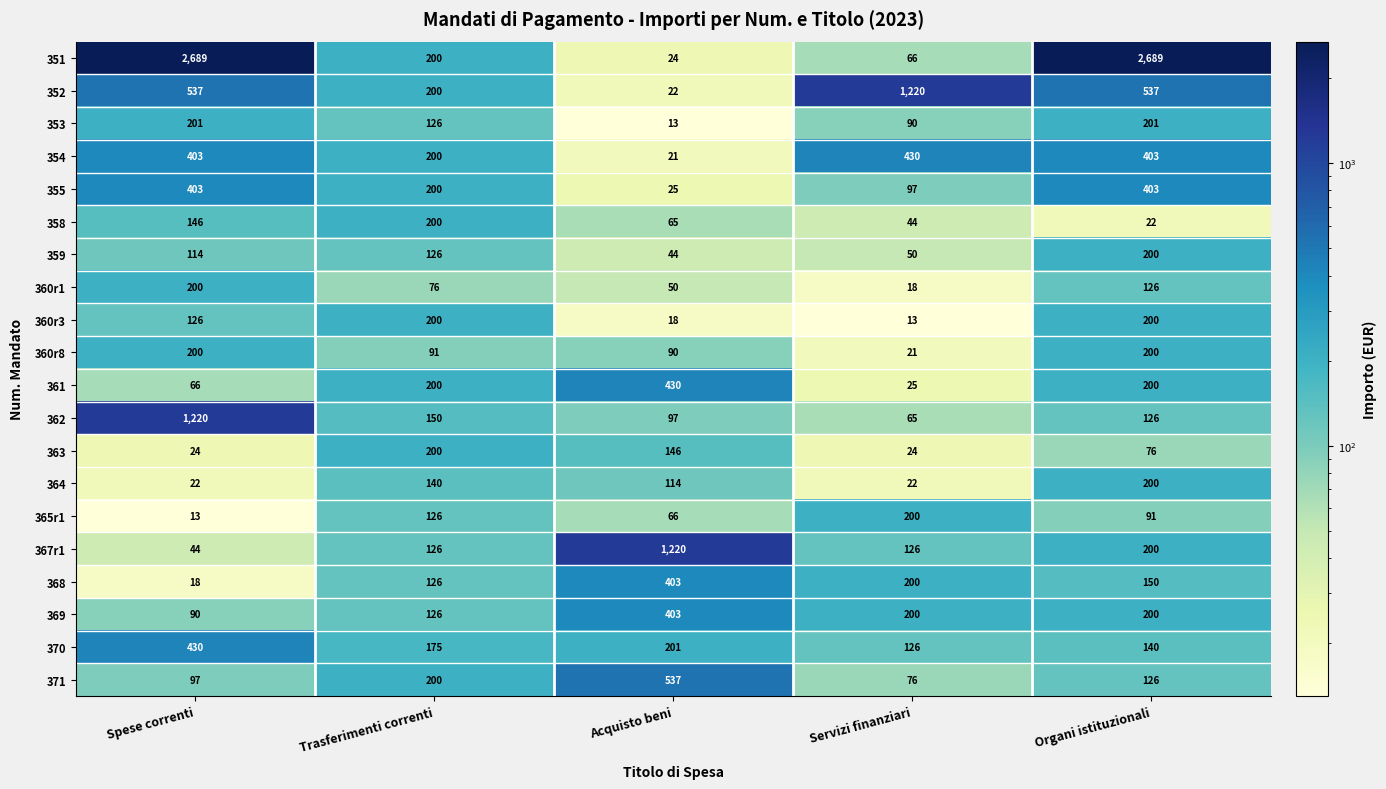

What is the sum of all 358 values?

477